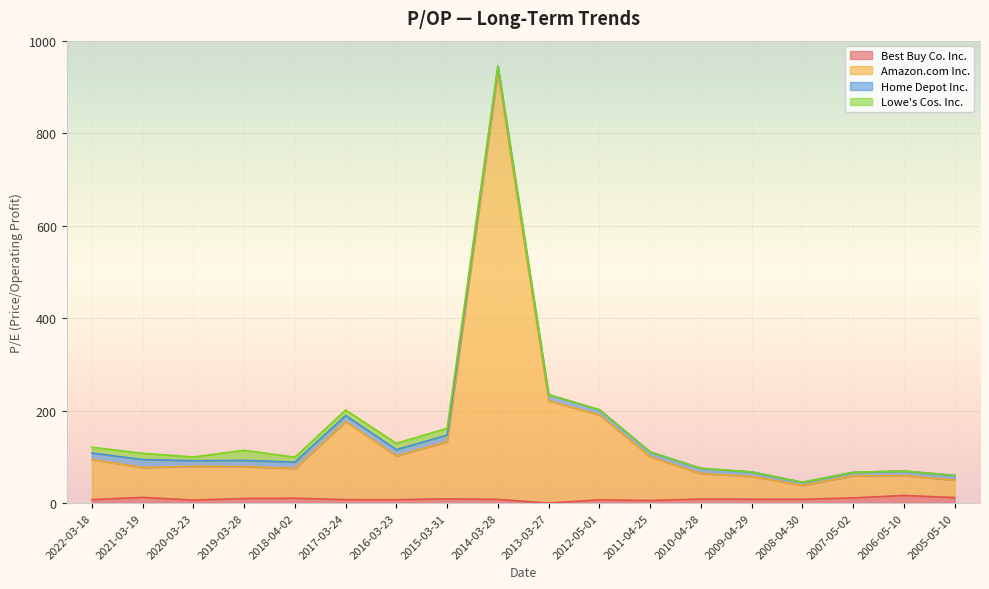

At which category is the sum across all series the highest?

2014-03-28